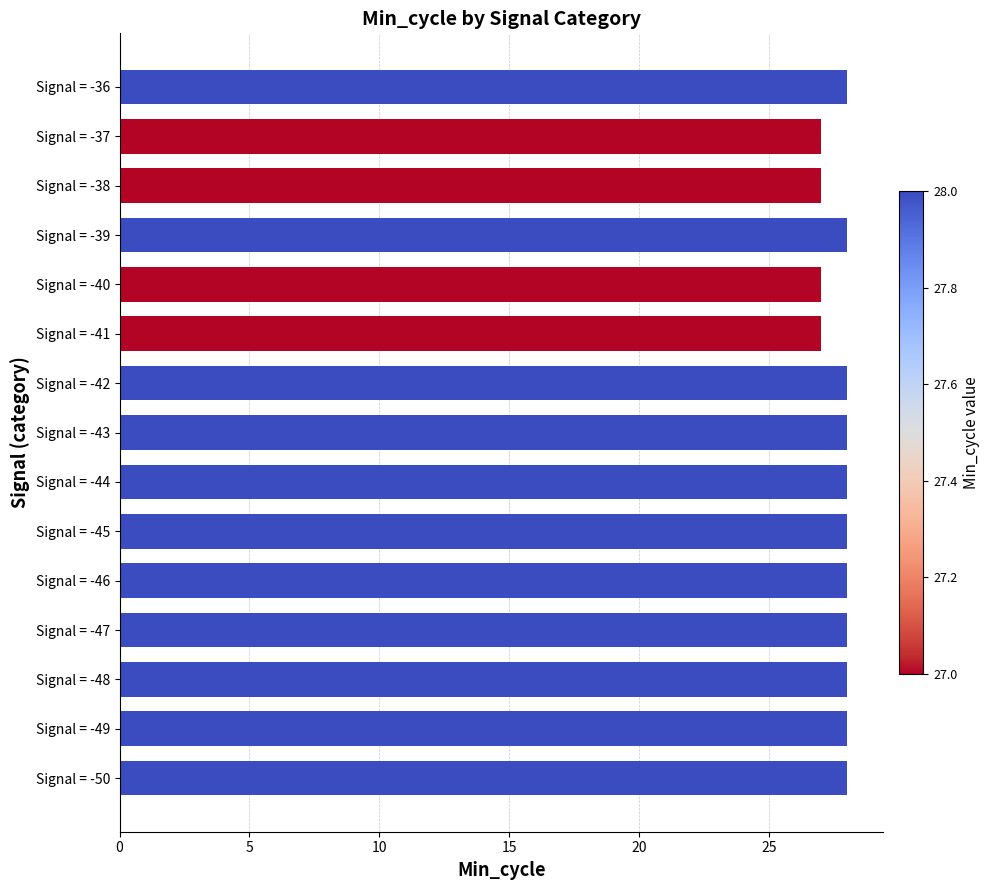

What is the change in value from Signal = -41 to Signal = -47?

+1